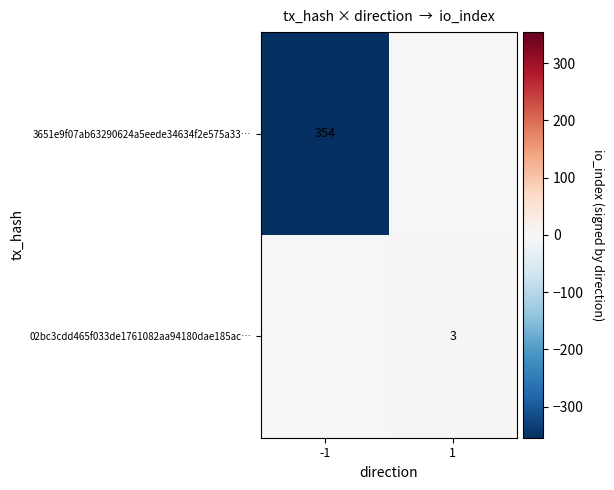

Is it true that 02bc3cdd465f033de1761082aa94180dae185ac… equals 3 at 1?

True